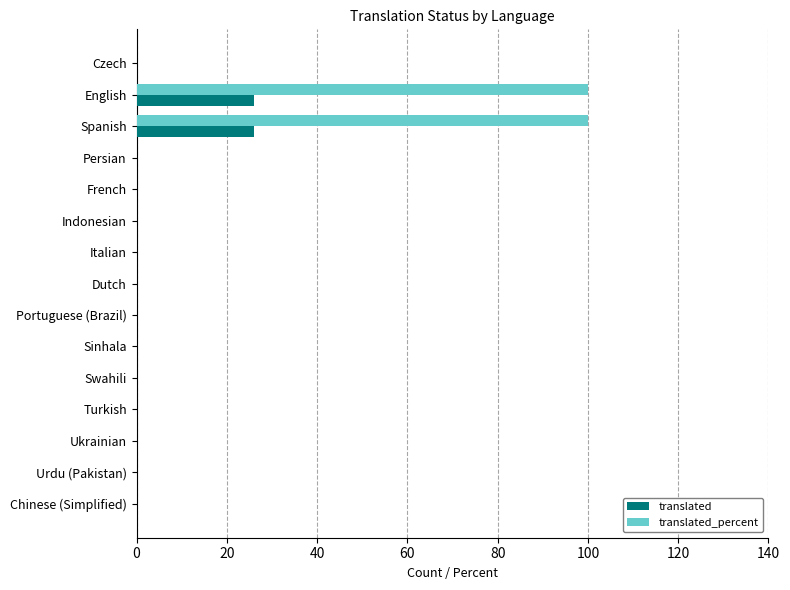

What is the maximum value shown in the chart?

100